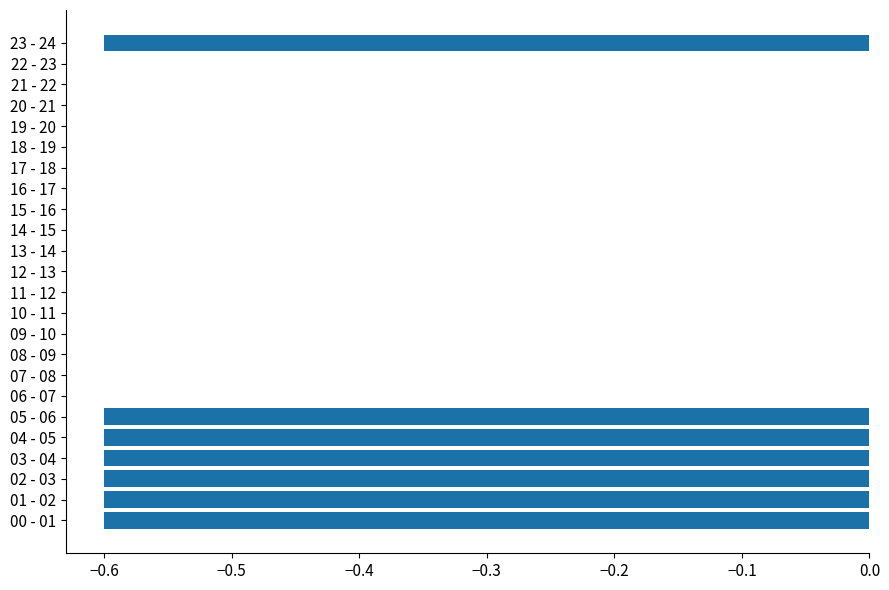

What is the sum of the values at 23 - 24 and 21 - 22?

-0.6